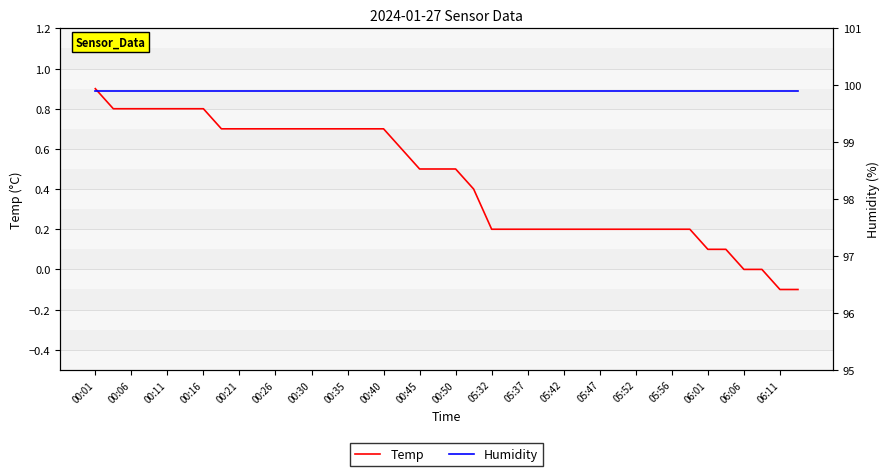

Reading left to right, extract all data points from this chart.

Temp: 0.9	0.8	0.8	0.8	0.8	0.8	0.8	0.7	0.7	0.7	0.7	0.7	0.7	0.7	0.7	0.7	0.7	0.6	0.5	0.5	0.5	0.4	0.2	0.2	0.2	0.2	0.2	0.2	0.2	0.2	0.2	0.2	0.2	0.2	0.1	0.1	0.0	0.0	-0.1	-0.1
Humidity: 99.9	99.9	99.9	99.9	99.9	99.9	99.9	99.9	99.9	99.9	99.9	99.9	99.9	99.9	99.9	99.9	99.9	99.9	99.9	99.9	99.9	99.9	99.9	99.9	99.9	99.9	99.9	99.9	99.9	99.9	99.9	99.9	99.9	99.9	99.9	99.9	99.9	99.9	99.9	99.9